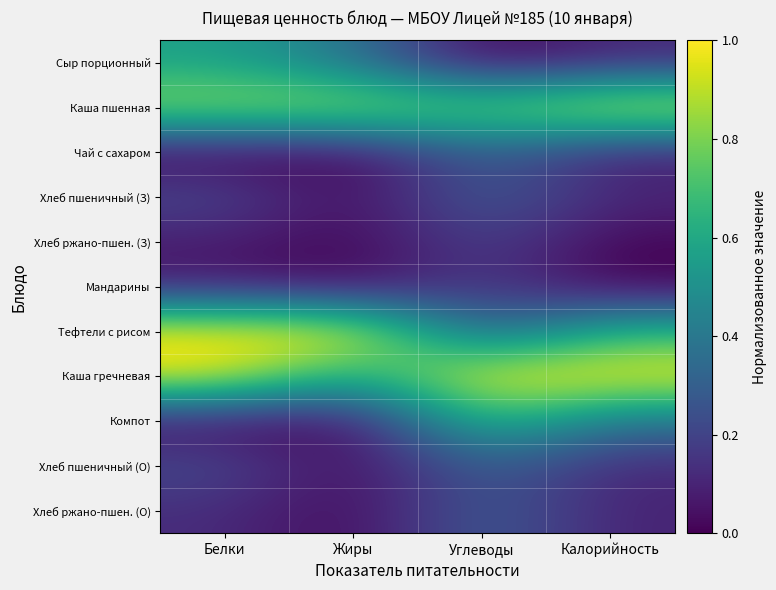

Reading left to right, list all the values displayed in this chart.

Сыр порционный: Белки=0.6	Жиры=0.4	Углеводы=0.0	Калорийность=0.1
Каша пшенная: Белки=0.9	Жиры=0.9	Углеводы=0.8	Калорийность=1.0
Чай с сахаром: Белки=0.0	Жиры=0.0	Углеводы=0.3	Калорийность=0.1
Хлеб пшеничный (З): Белки=0.2	Жиры=0.0	Углеводы=0.3	Калорийность=0.1
Хлеб ржано-пшен. (З): Белки=0.1	Жиры=0.0	Углеводы=0.2	Калорийность=0.0
Мандарины: Белки=0.1	Жиры=0.0	Углеводы=0.2	Калорийность=0.0
Тефтели с рисом: Белки=1.0	Жиры=1.0	Углеводы=0.3	Калорийность=0.7
Каша гречневая: Белки=1.0	Жиры=0.6	Углеводы=1.0	Калорийность=1.0
Компот: Белки=0.0	Жиры=0.0	Углеводы=0.7	Калорийность=0.4
Хлеб пшеничный (О): Белки=0.2	Жиры=0.0	Углеводы=0.3	Калорийность=0.1
Хлеб ржано-пшен. (О): Белки=0.1	Жиры=0.0	Углеводы=0.3	Калорийность=0.1